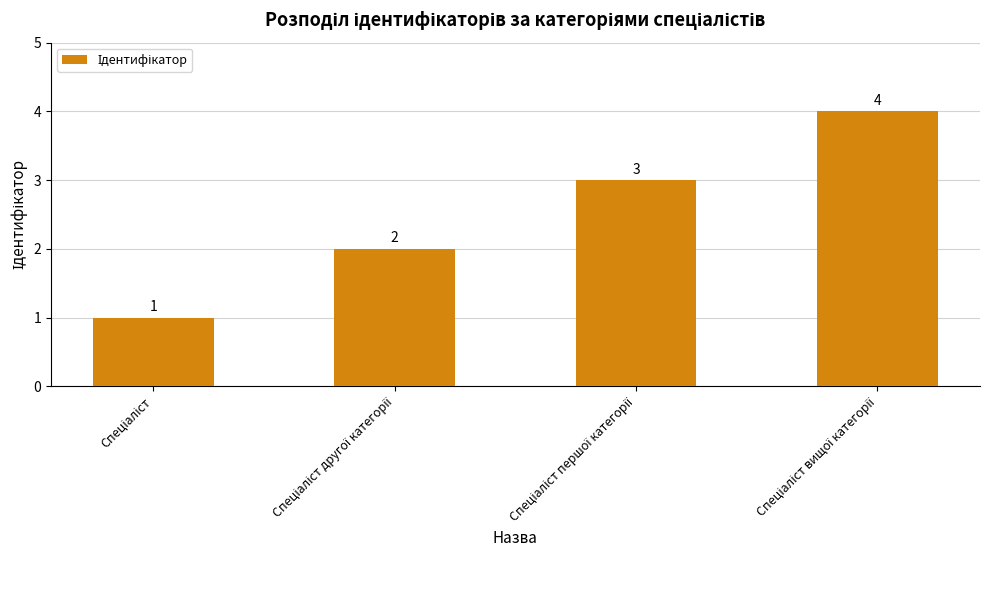

What is the greatest value displayed?

4